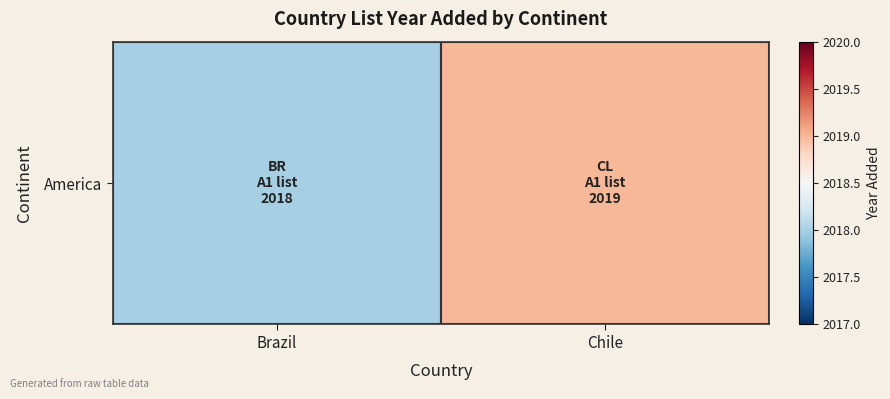

List the labels in order of value, smallest first.

Brazil, Chile